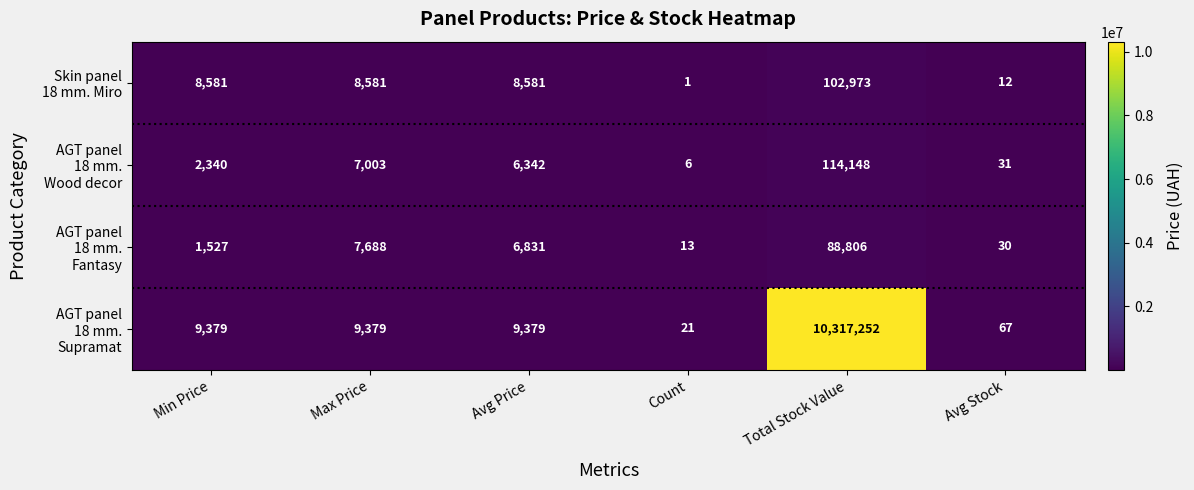

At which category is the sum across all series the highest?

Total Stock Value